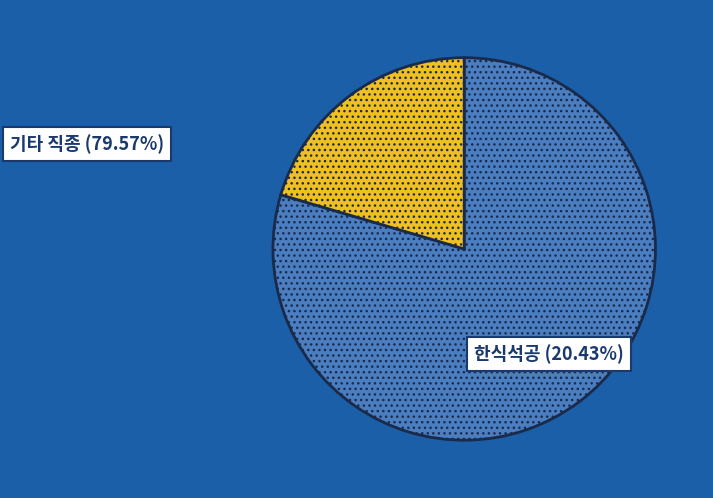

Is there any slice that represents more than half of the pie?

Yes